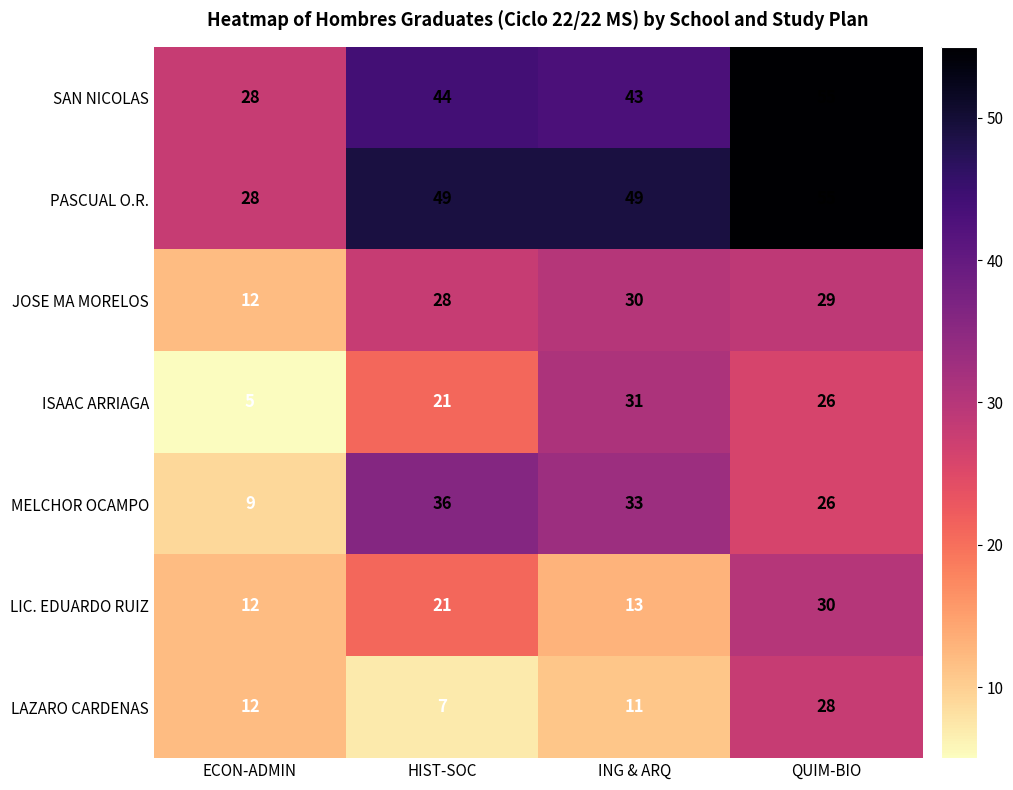

What is the average value of the PASCUAL O.R. series?

45